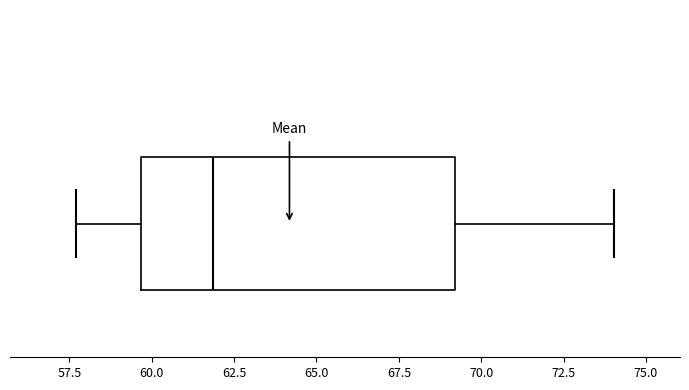

Where is the right edge of the box on the x-axis? The values are not printed on the chart, so give them approximately, as read against the axis.

69.0